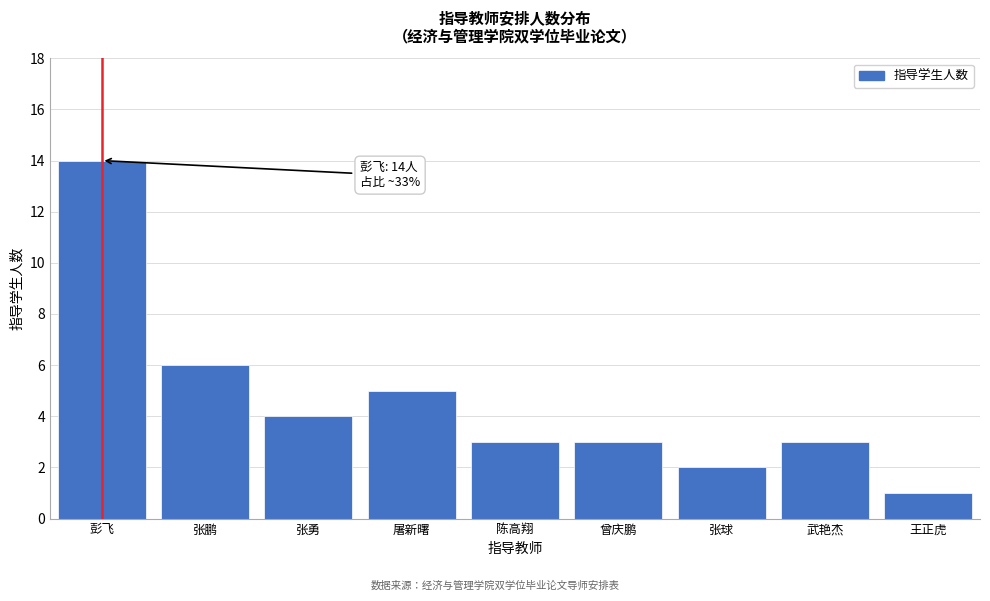

Reading left to right, extract all data points from this chart.

彭飞=14	张鹏=6	张勇=4	屠新曙=5	陈高翔=3	曾庆鹏=3	张球=2	武艳杰=3	王正虎=1